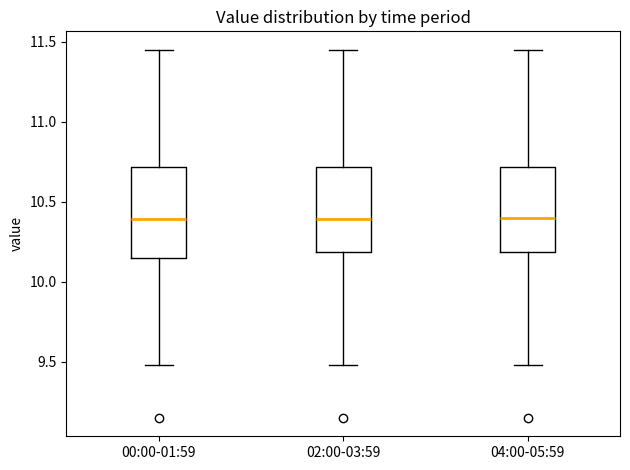

Where is the lower edge of the box for 04:00-05:59 on the y-axis? The values are not printed on the chart, so give them approximately, as read against the axis.

10.20